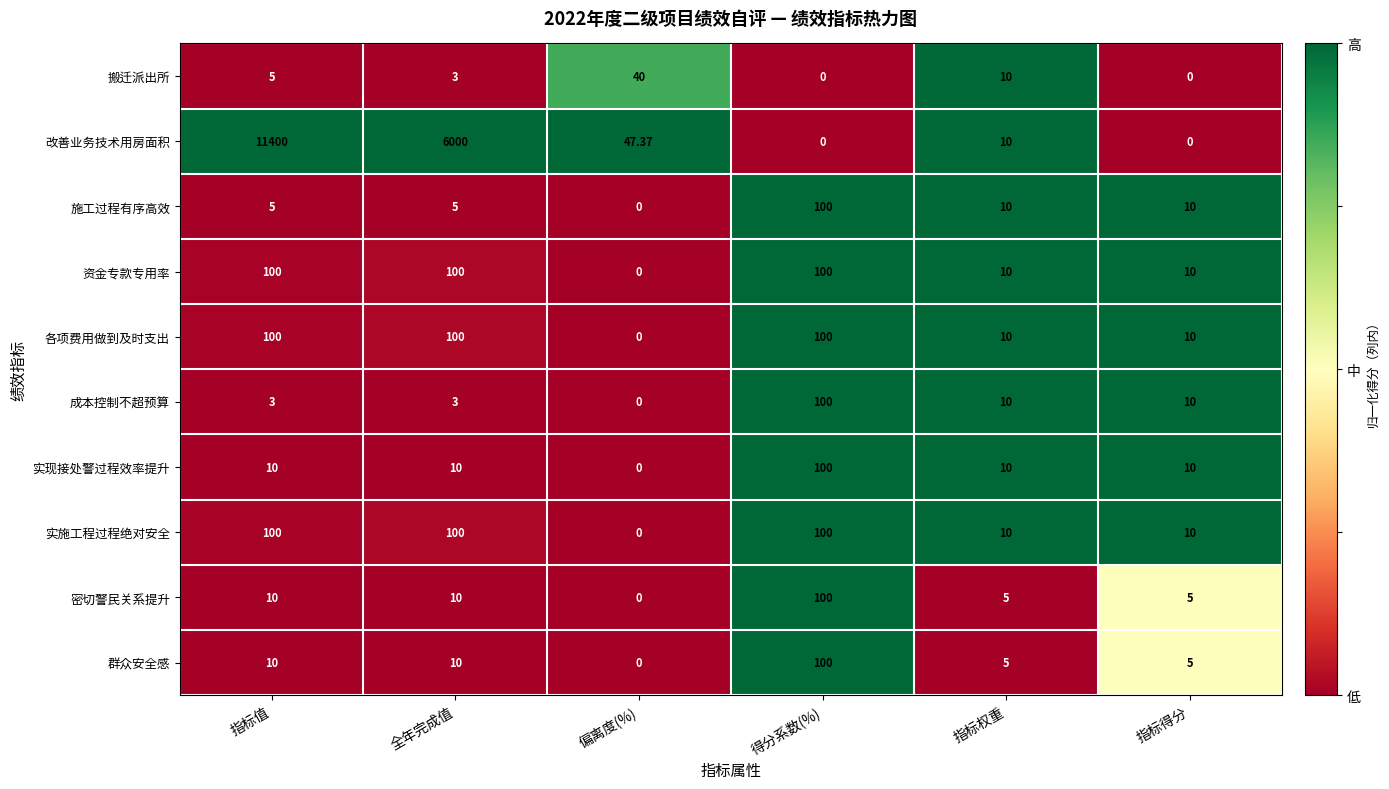

At which label does 实现接处警过程效率提升 reach its minimum?

偏离度(%)